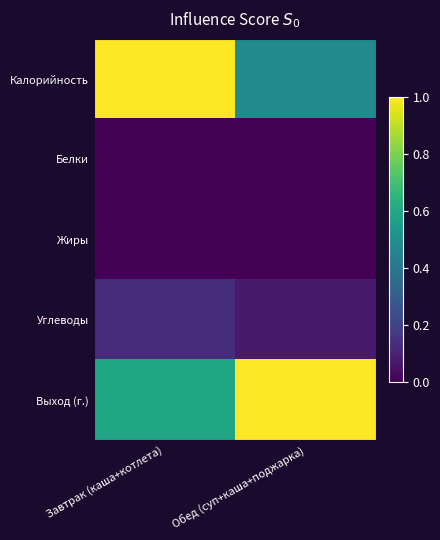

List the series in order of their peak value, lowest first.

Жиры, Белки, Углеводы, Калорийность, Выход (г.)